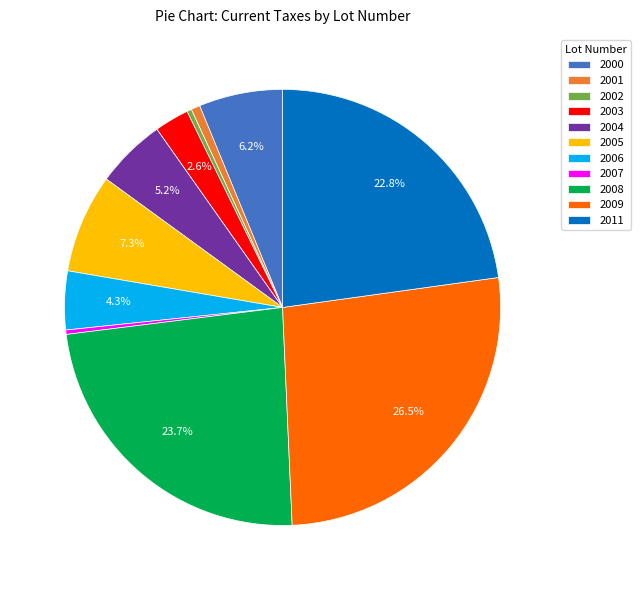

Which category has the biggest portion of the pie?

2009